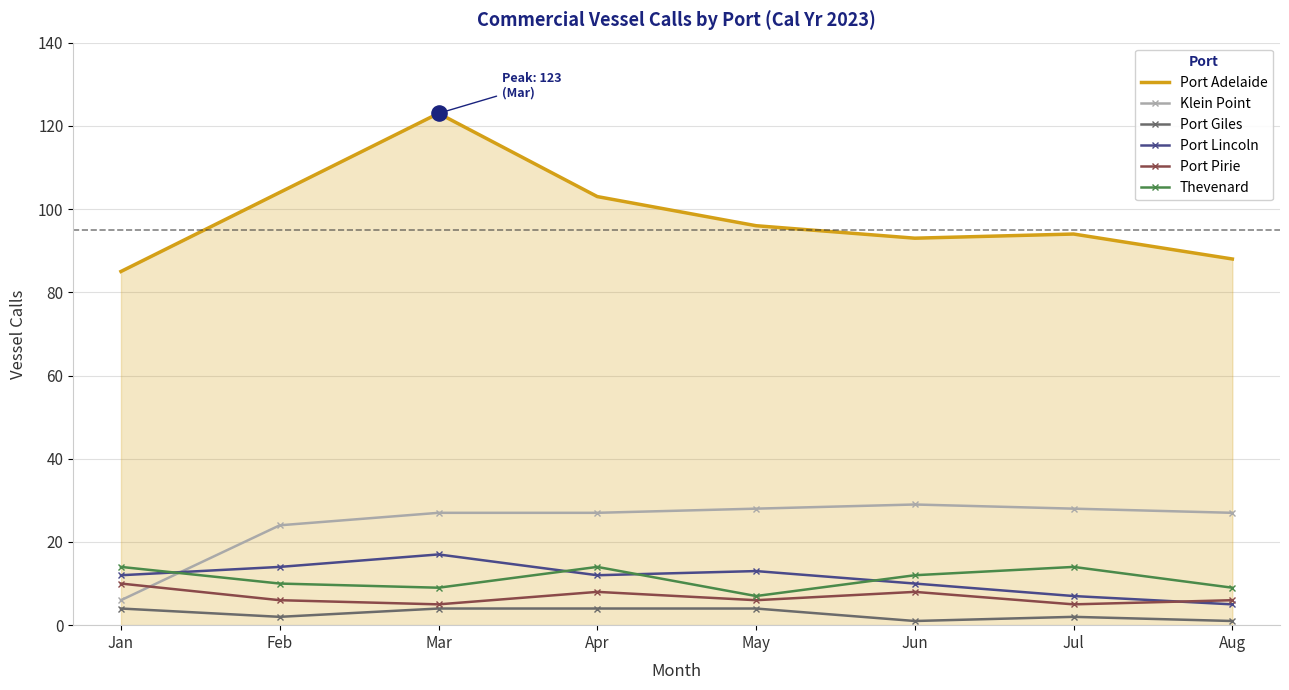

What is the spread (max minus min) of values at Mar?

119